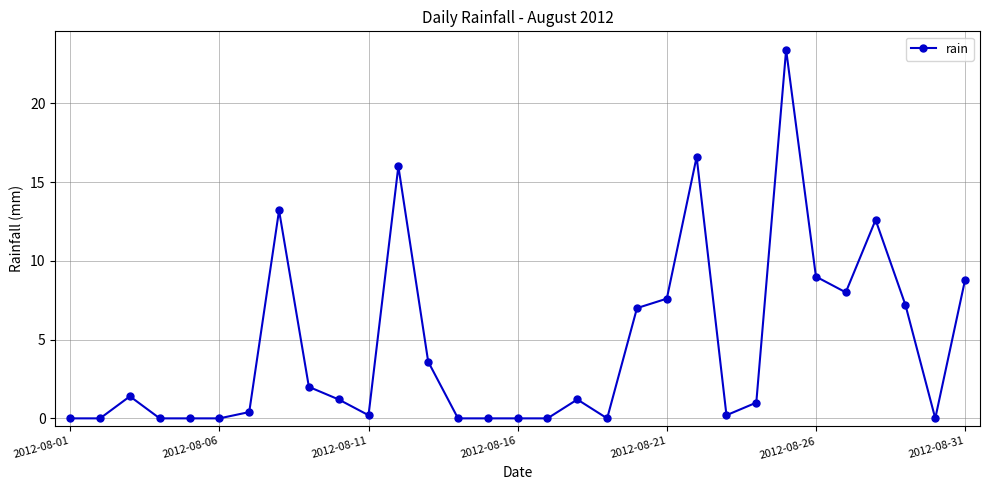

What is the value of the 18th point from the left?

1.2